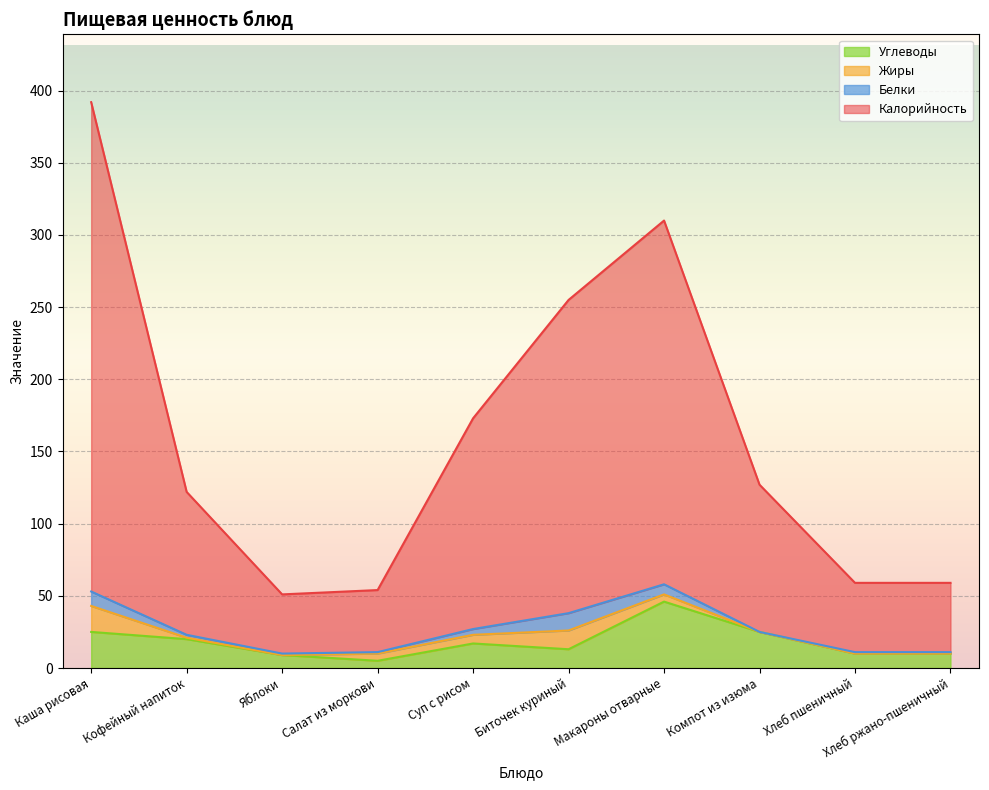

At which category is the sum across all series the highest?

Каша рисовая